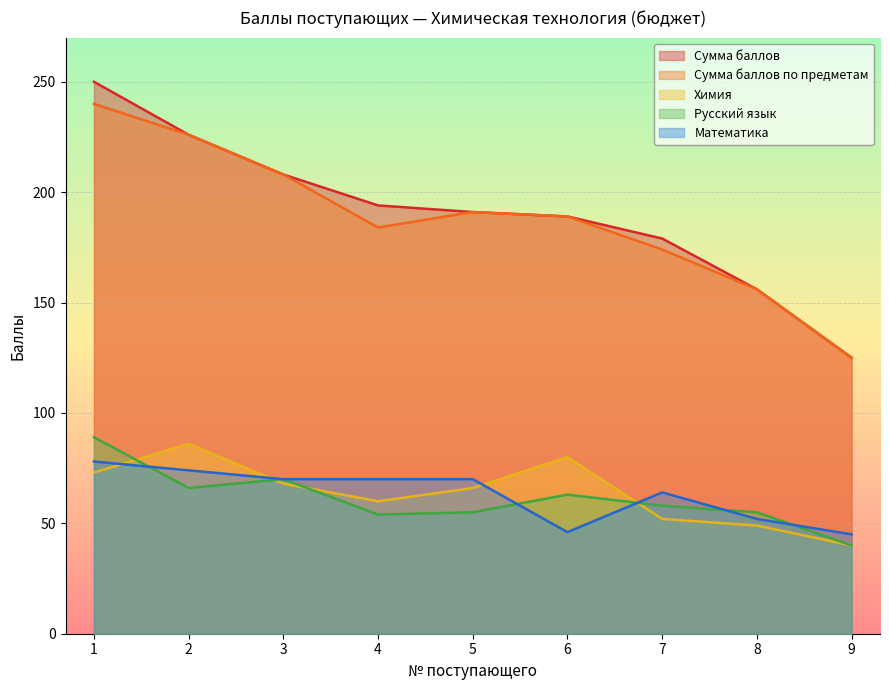

What is the value of the Математика point at the 4th from the left?

70